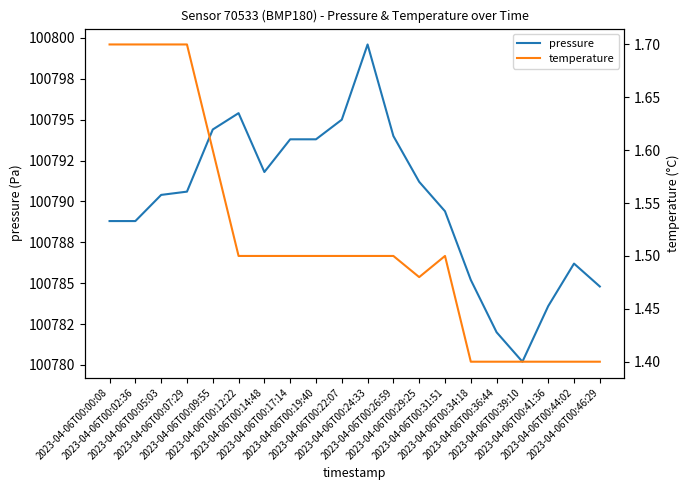

How many temperature values are between 1 and 2?

20